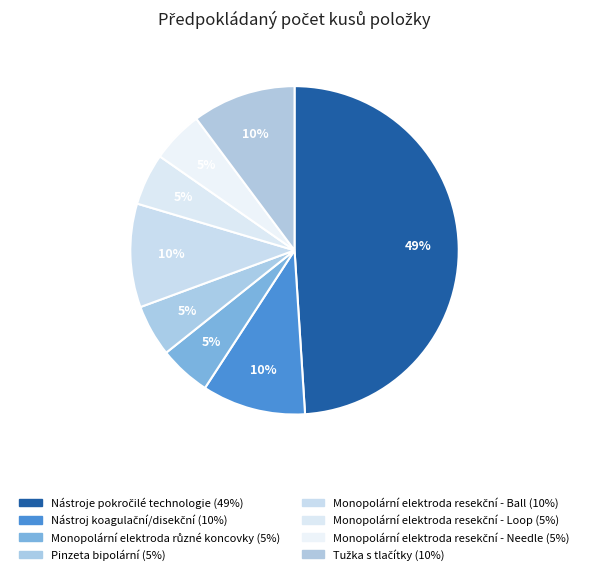

Which slice is the smallest?

Monopolární elektroda různé koncovky